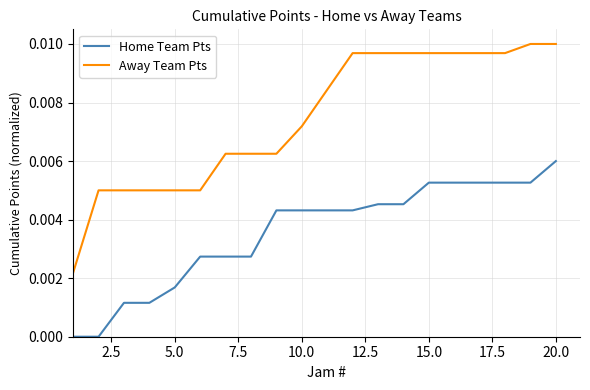

Which series has the widest spread of values?

Away Team Pts